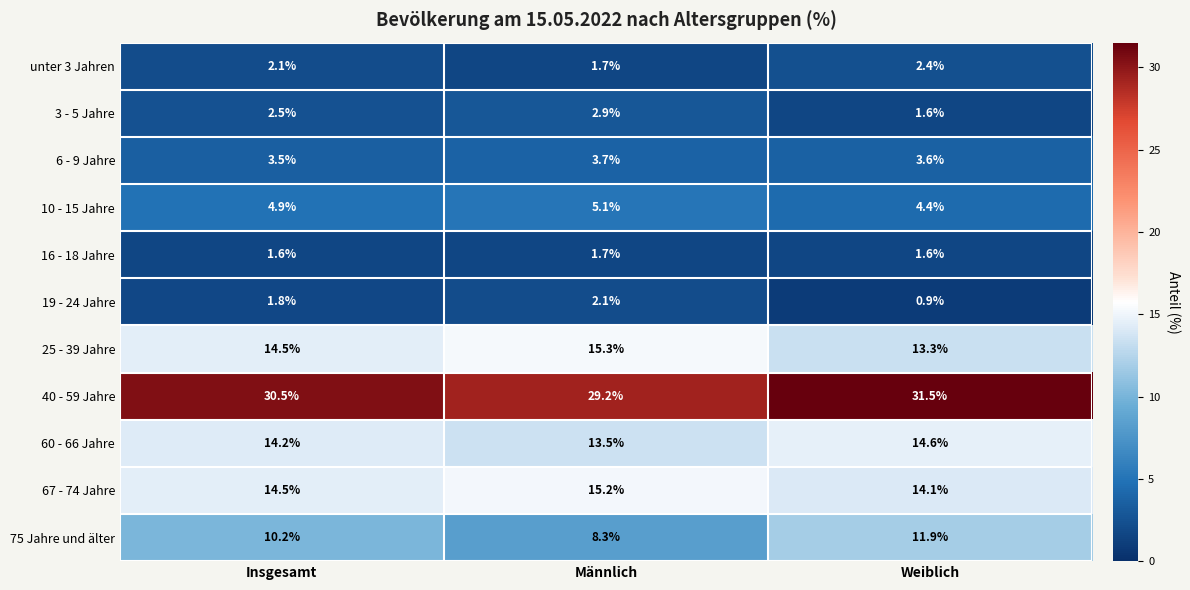

Which series has the largest range (max minus min)?

75 Jahre und älter